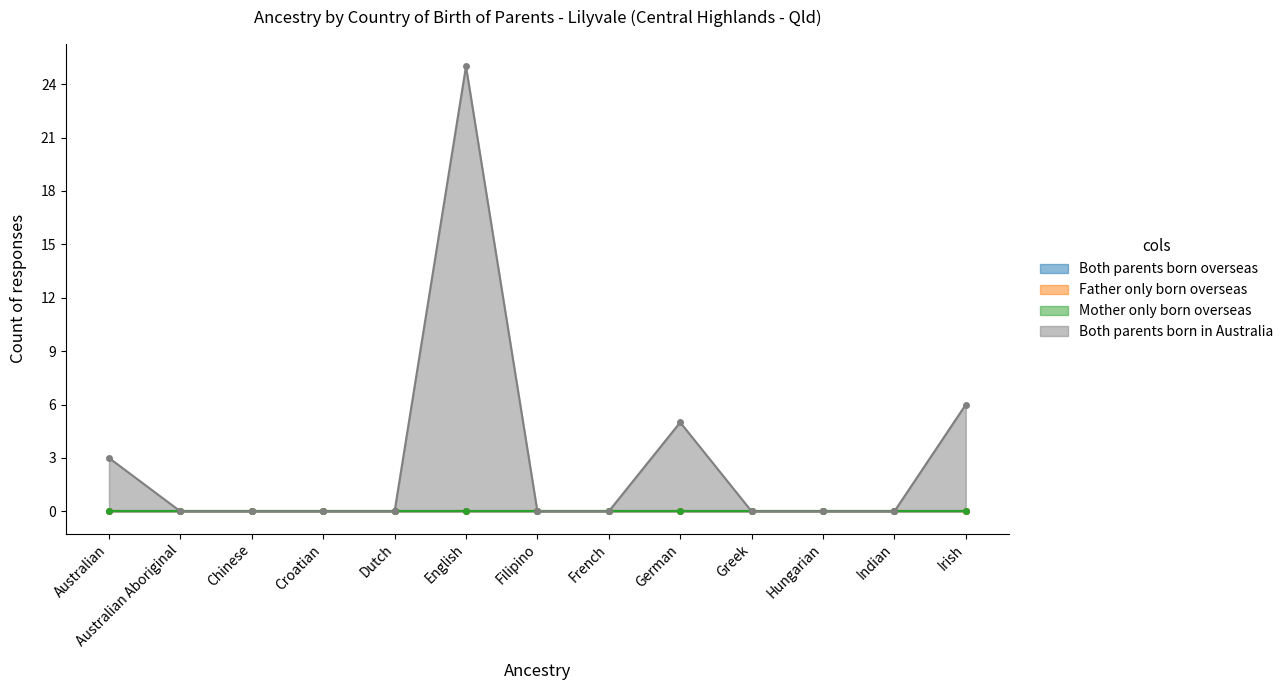

Reading left to right, list all the values displayed in this chart.

Both parents born overseas: Australian=0	Australian Aboriginal=0	Chinese=0	Croatian=0	Dutch=0	English=0	Filipino=0	French=0	German=0	Greek=0	Hungarian=0	Indian=0	Irish=0
Father only born overseas: Australian=0	Australian Aboriginal=0	Chinese=0	Croatian=0	Dutch=0	English=0	Filipino=0	French=0	German=0	Greek=0	Hungarian=0	Indian=0	Irish=0
Mother only born overseas: Australian=0	Australian Aboriginal=0	Chinese=0	Croatian=0	Dutch=0	English=0	Filipino=0	French=0	German=0	Greek=0	Hungarian=0	Indian=0	Irish=0
Both parents born in Australia: Australian=3	Australian Aboriginal=0	Chinese=0	Croatian=0	Dutch=0	English=25	Filipino=0	French=0	German=5	Greek=0	Hungarian=0	Indian=0	Irish=6